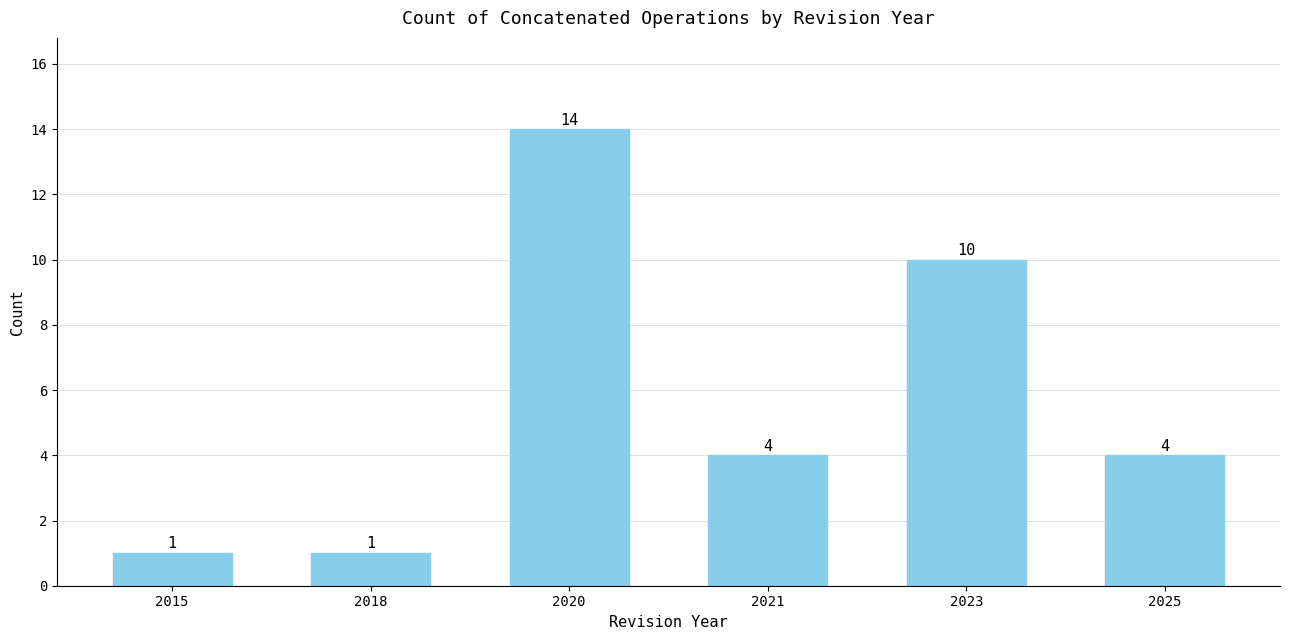

What is the ratio of the value at 2020 to the value at 2023?

1.4